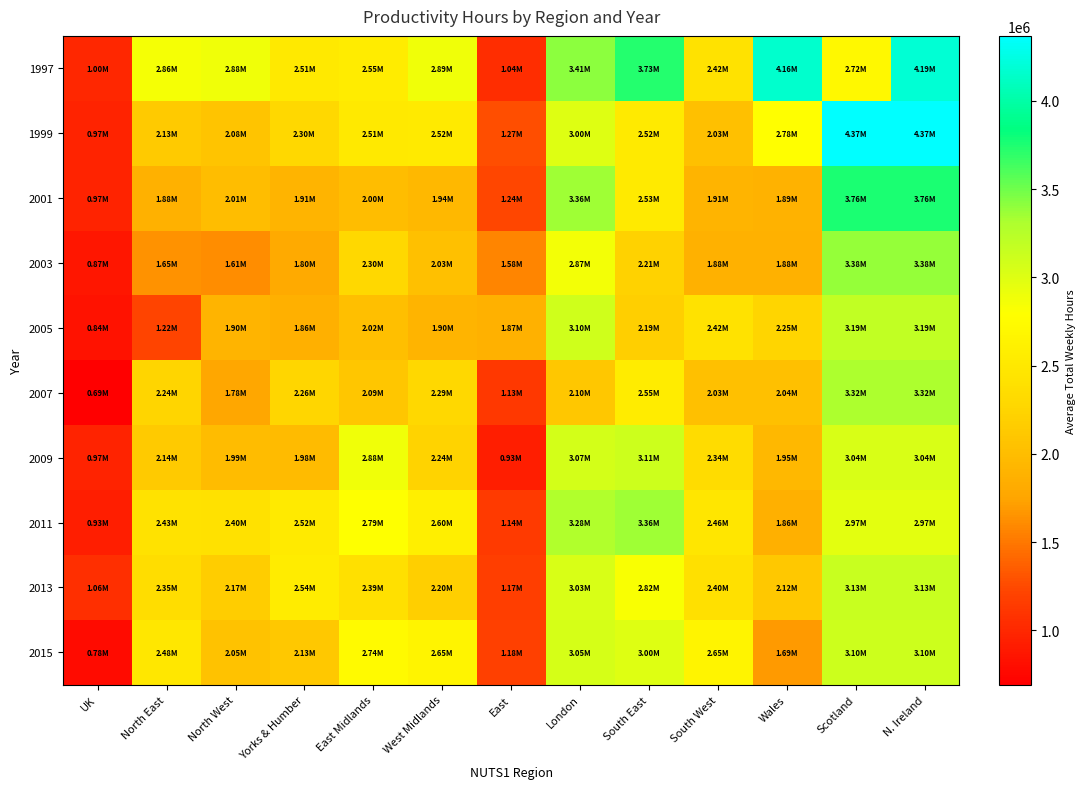

At North East, list the series in order from smallest to largest.

2005, 2003, 2001, 1999, 2009, 2007, 2013, 2011, 2015, 1997